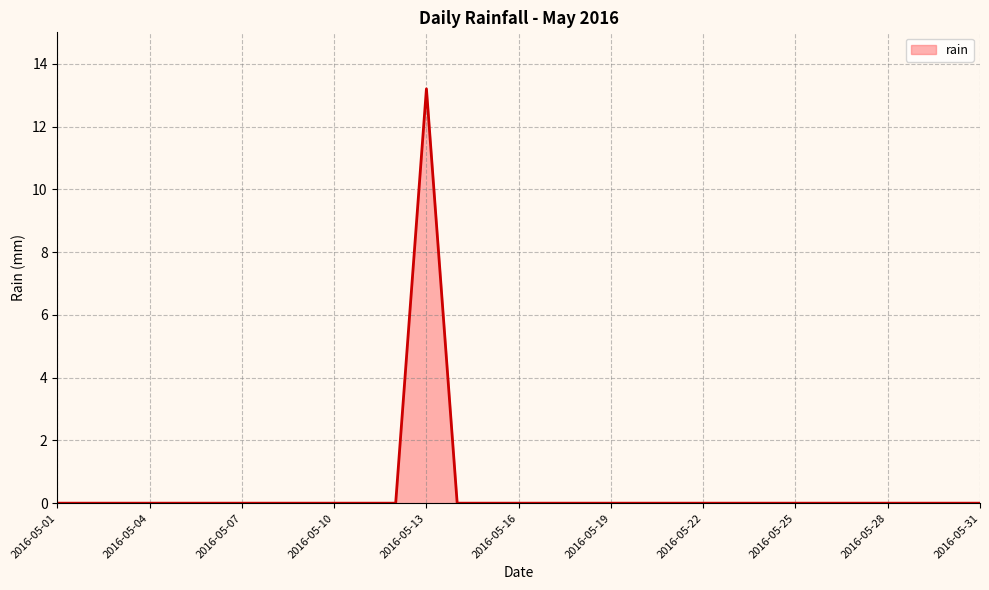

What is the difference between the maximum and minimum values?

13.2